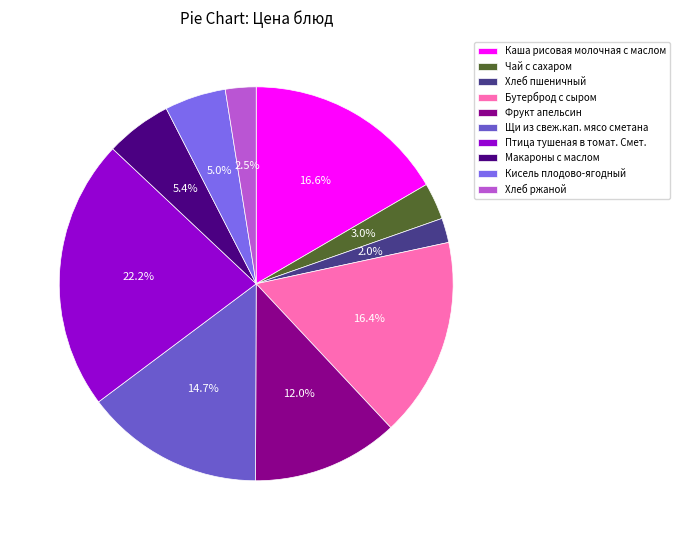

Does any single category account for the majority?

No